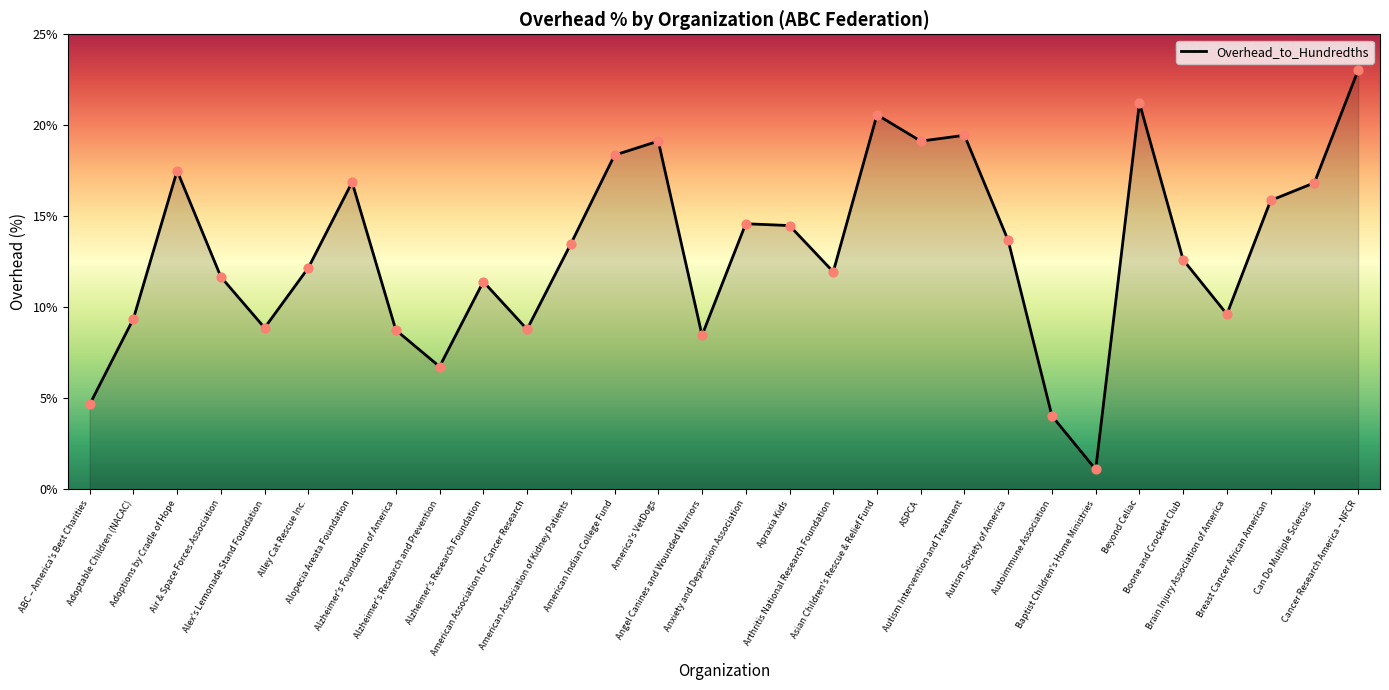

Which has a higher value, Alley Cat Rescue Inc. or Autoimmune Association?

Alley Cat Rescue Inc.